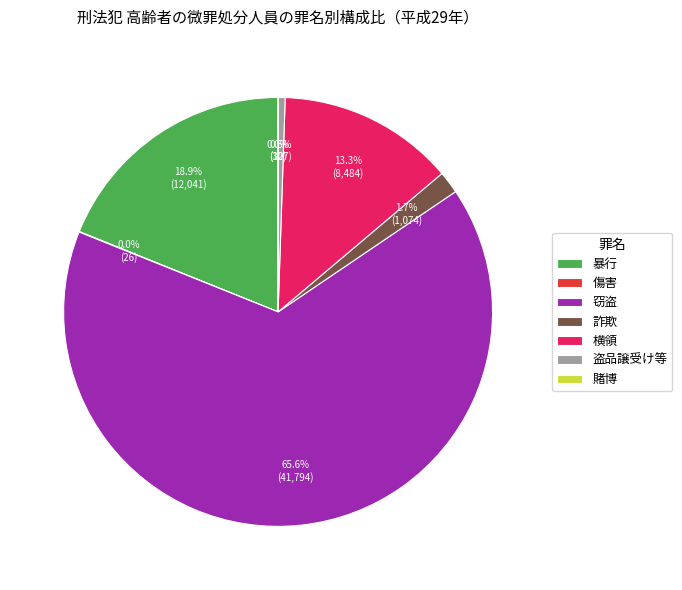

What portion of the pie excludes 詐欺?

98.3%